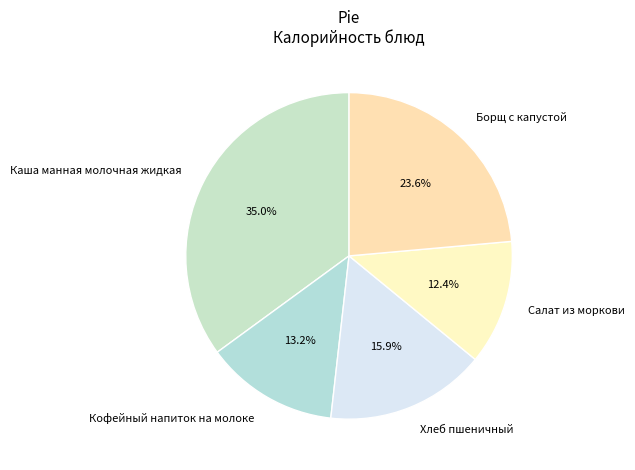

What is the largest slice in the pie chart?

Каша манная молочная жидкая